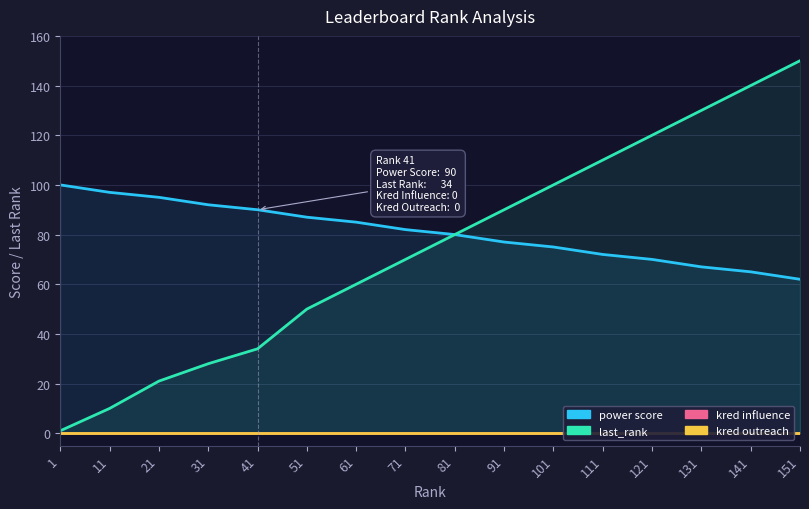

How many lines are shown in the chart?

4